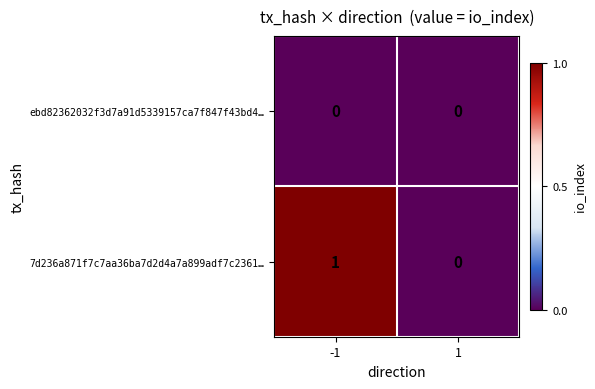

Which label corresponds to the largest value in the chart?

-1